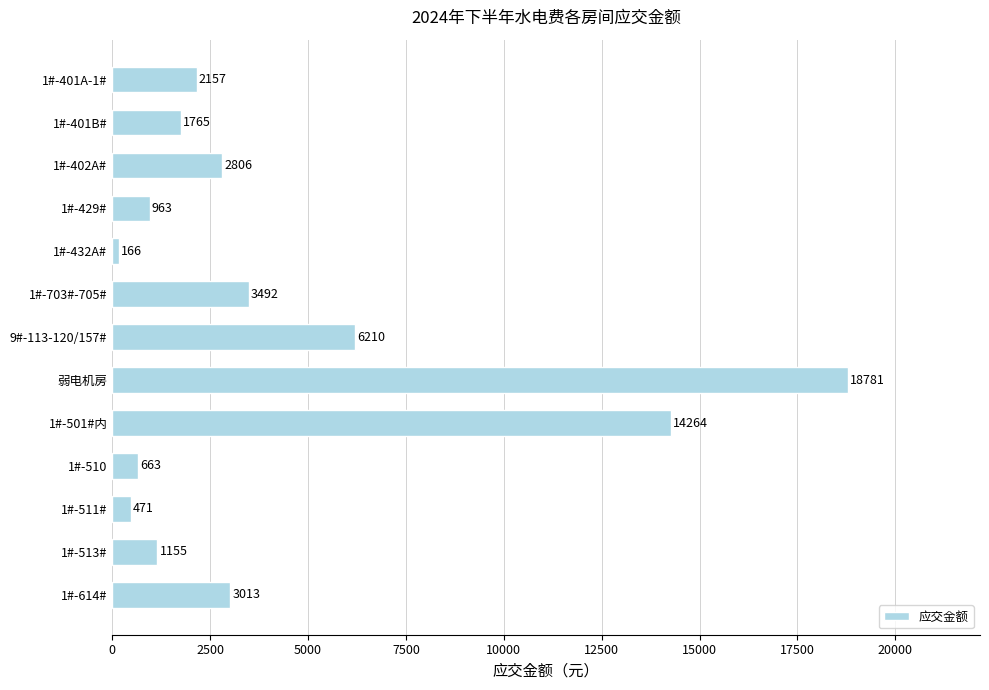

True or false: the data shows 1253.8 at 1#-402A#.

False